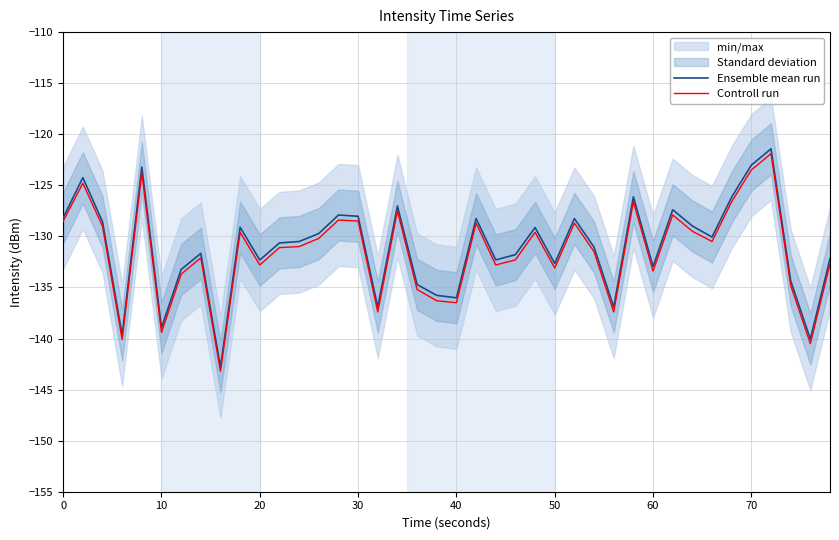

At how many categories does at least one series exceed -137?

36